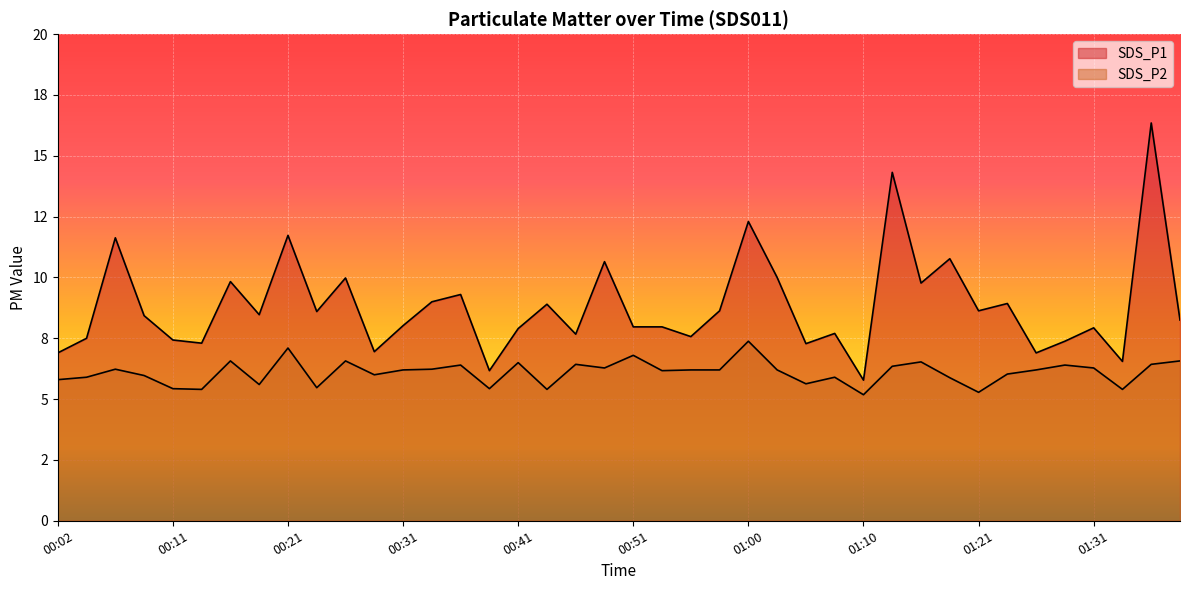

What is the maximum value for SDS_P1?

16.4